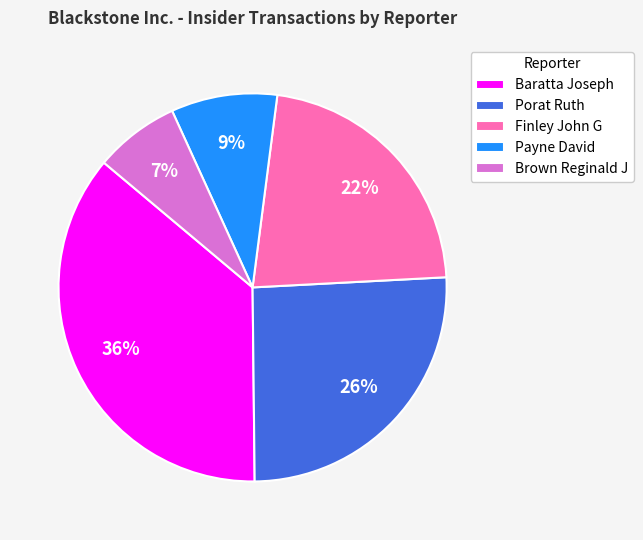

Which category has the biggest portion of the pie?

Baratta Joseph